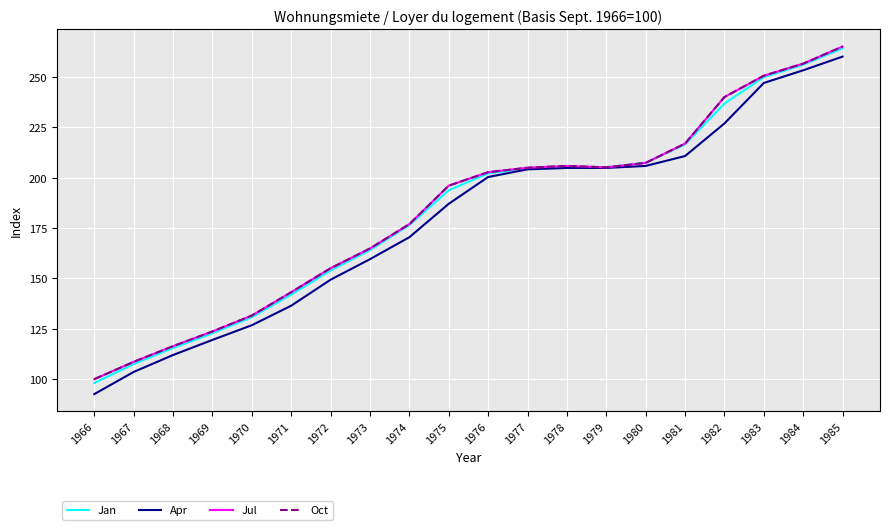

Is this an area chart (filled region under the line)?

No